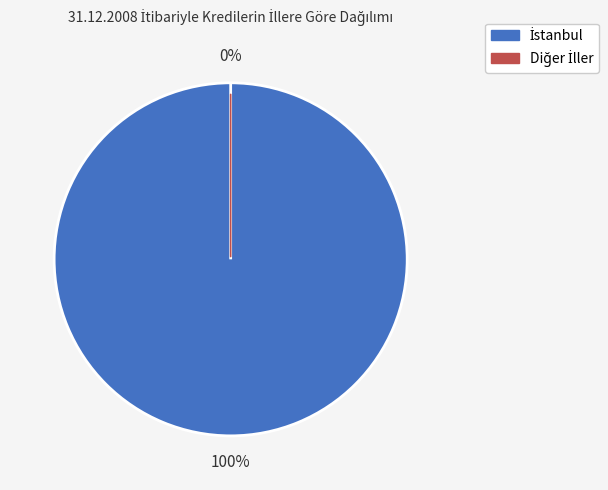

How many slices are in this pie chart?

2